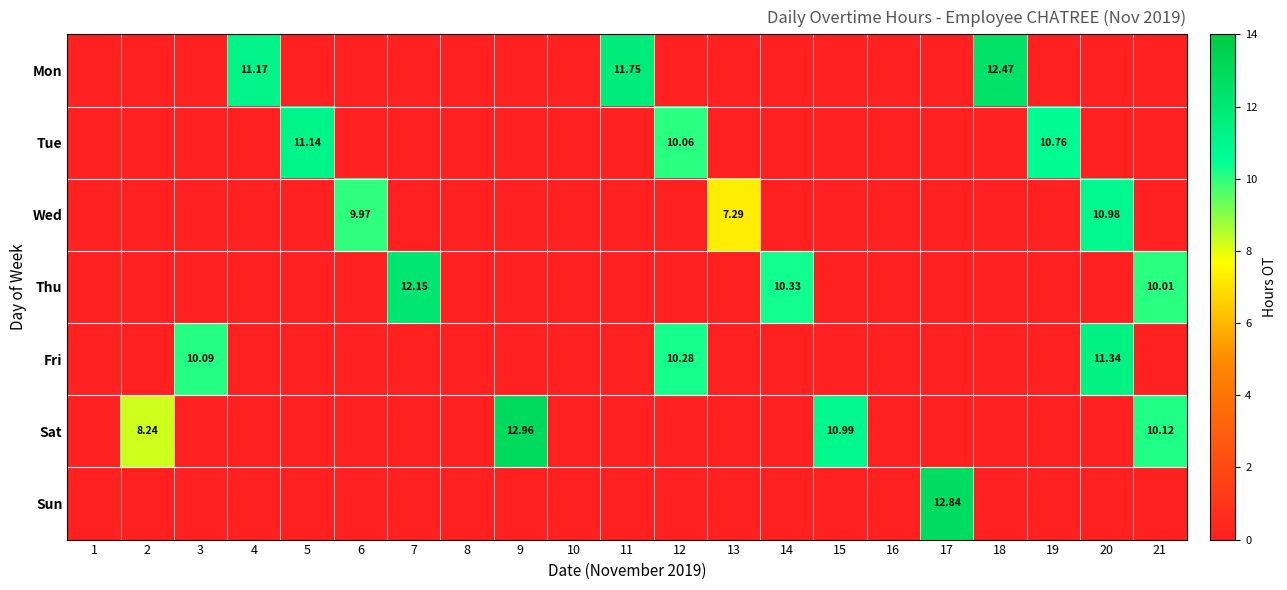

How many values in Sun are above zero?

1